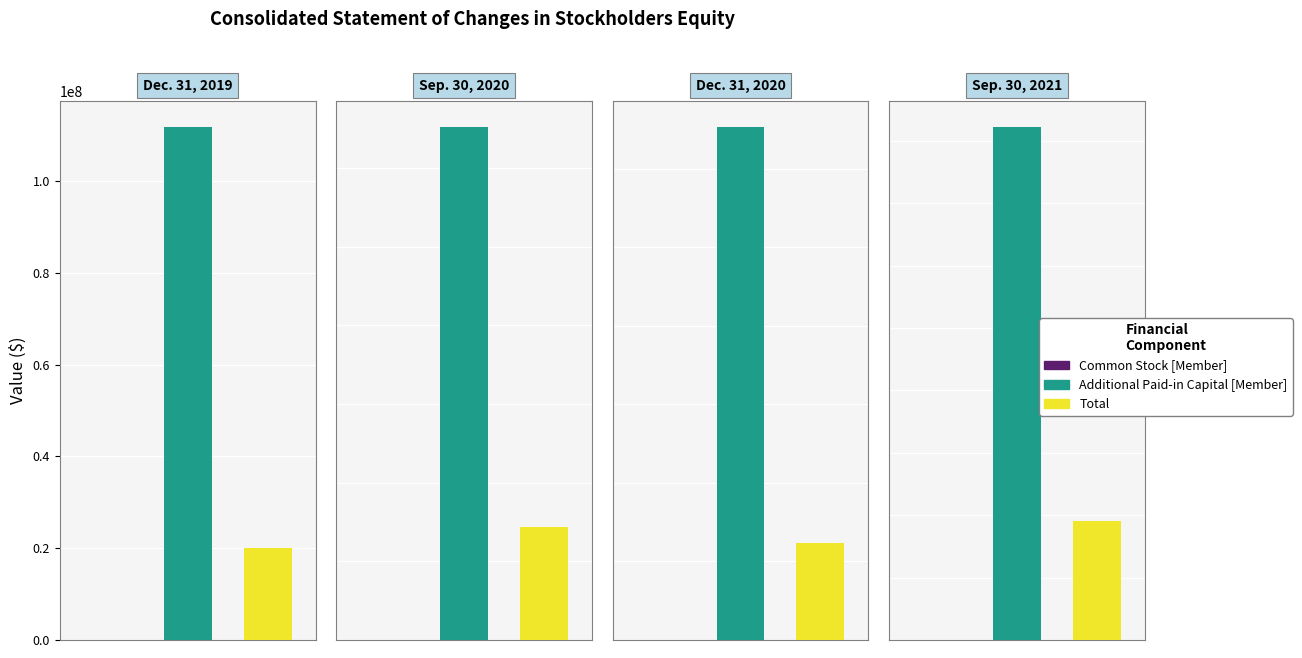

What are all the series names shown in the legend?

Common Stock [Member], Additional Paid-in Capital [Member], Total